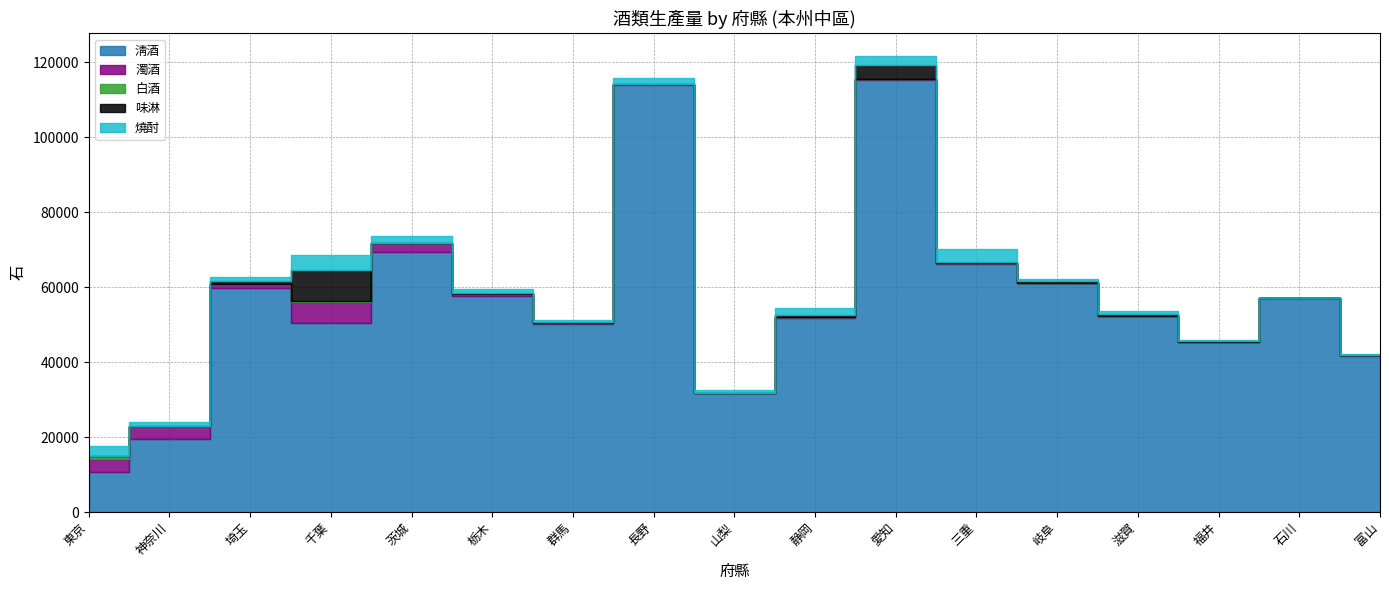

After their last crossing, which series has the higher values: 白酒 or 濁酒?

濁酒